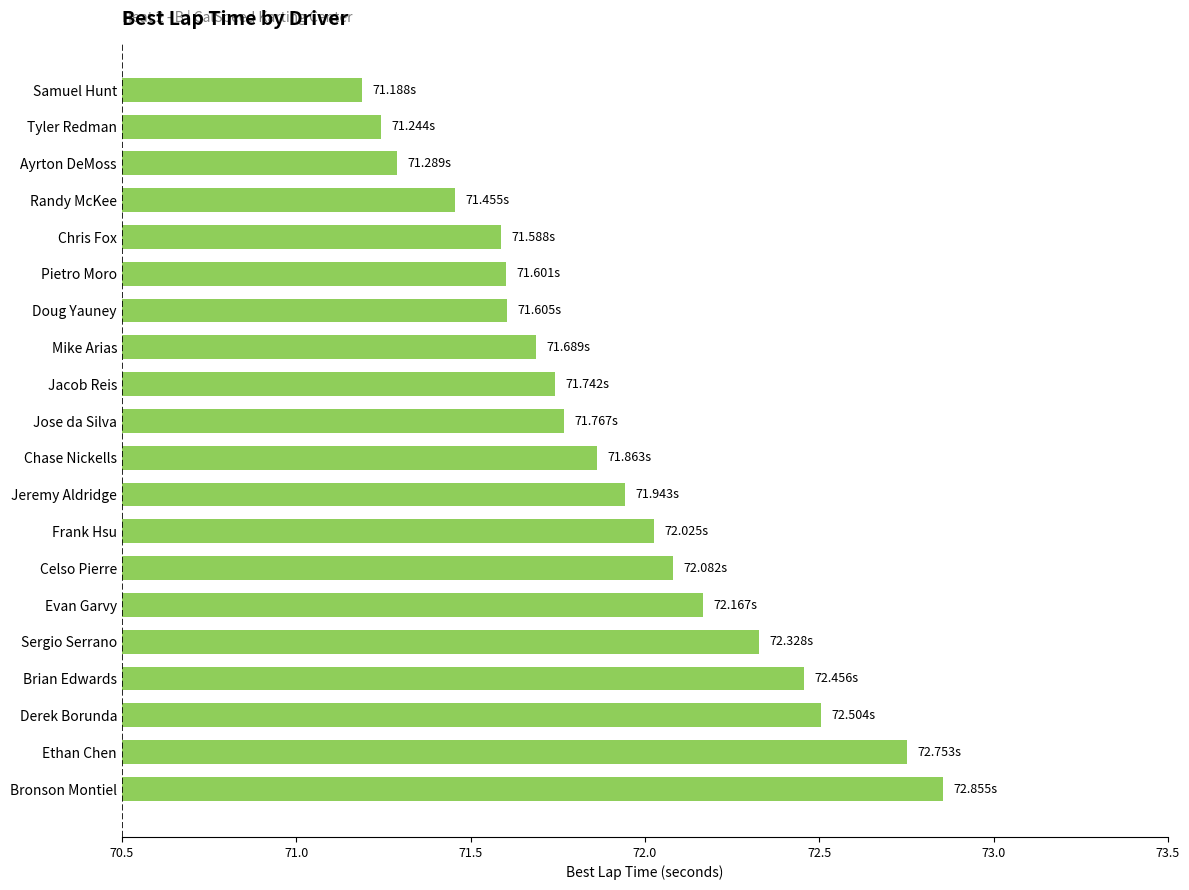

What is the difference between the maximum and minimum values?

1.7